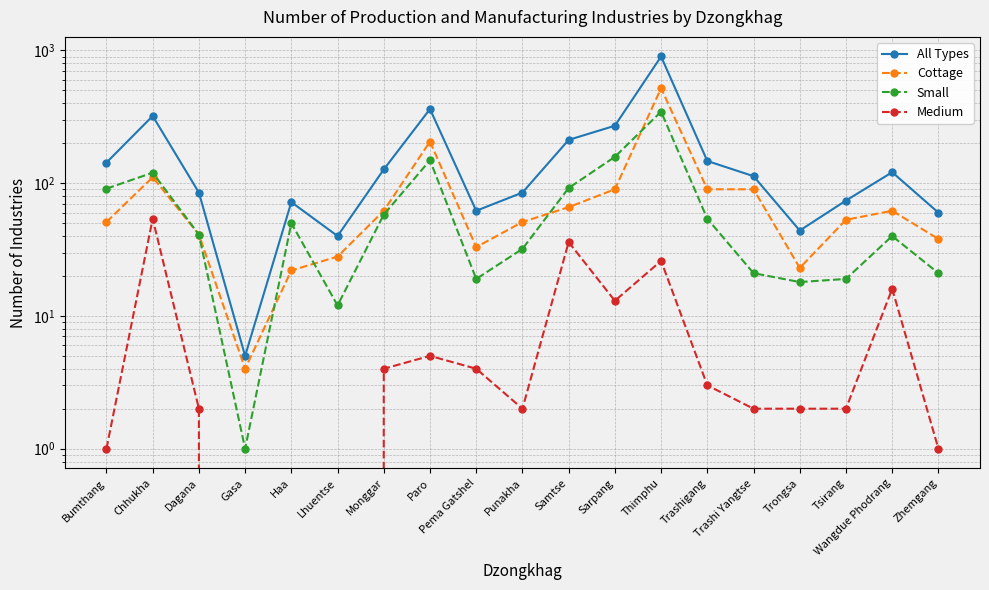

Reading right to left, list all the values displayed in this chart.

All Types: 60	121	74	44	113	147	901	271	212	85	62	362	127	40	72	5	85	321	143
Cottage: 38	62	53	23	90	90	520	90	66	51	33	206	62	28	22	4	41	111	51
Small: 21	40	19	18	21	54	346	158	92	32	19	149	58	12	50	1	41	120	91
Medium: 1	16	2	2	2	3	26	13	36	2	4	5	4	0	0	0	2	54	1